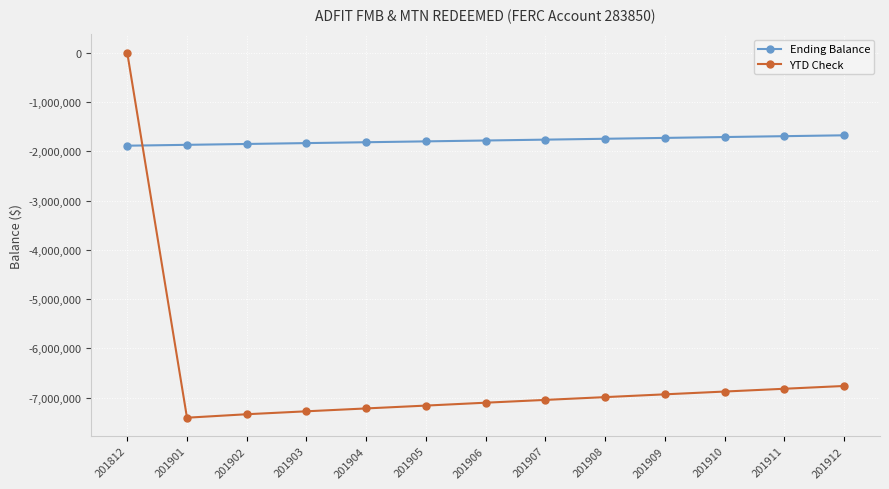

How many times do YTD Check and Ending Balance cross each other?

1